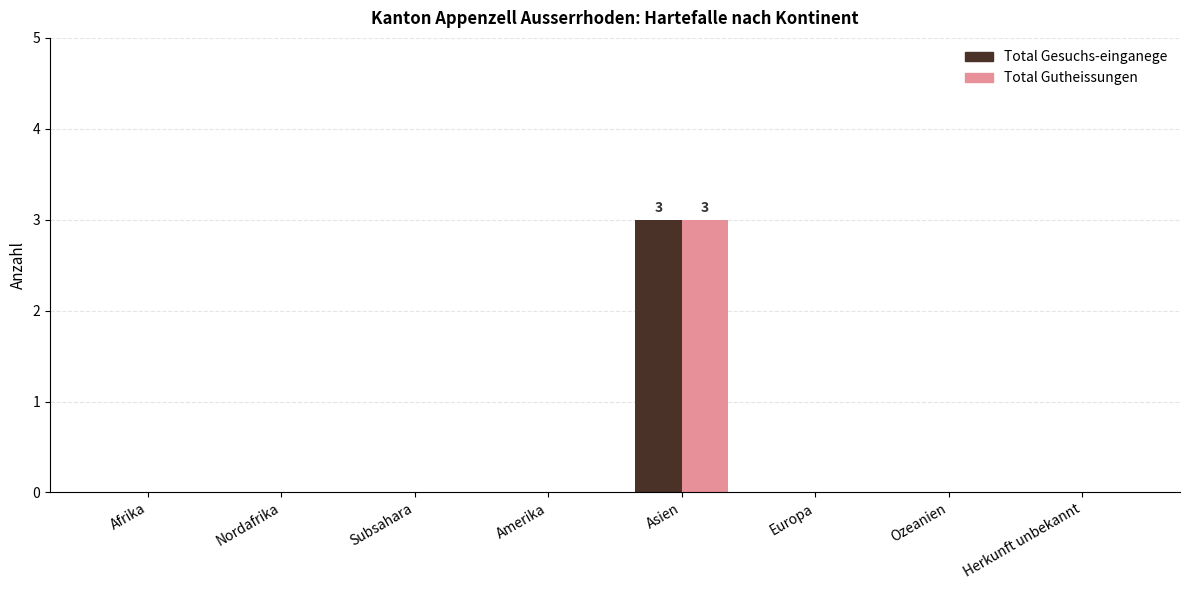

Is it true that Total Gesuchs-einganege equals 0 at Ozeanien?

True